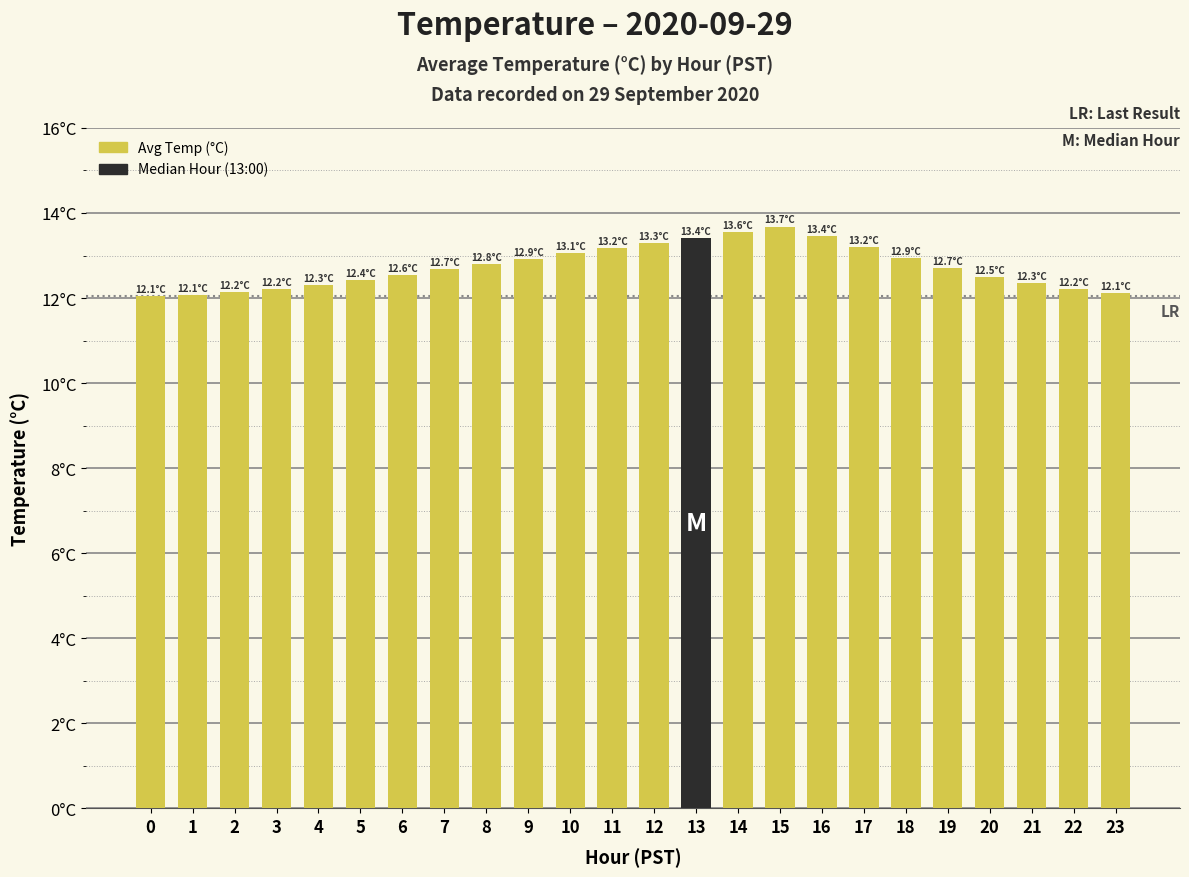

What is the sum of the values at 21 and 20?

24.9